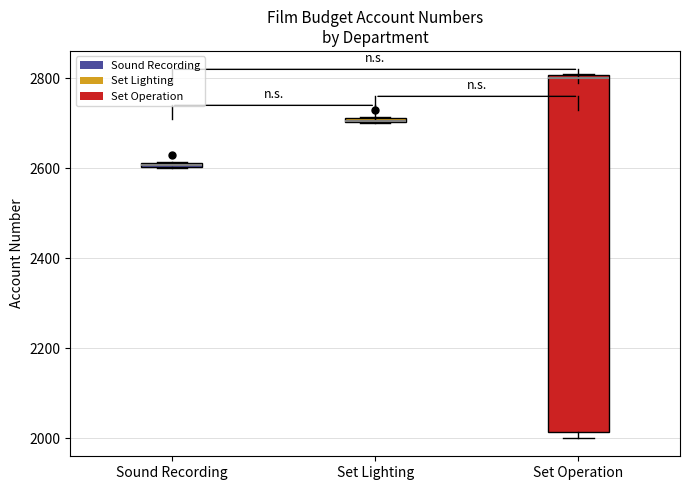

Where is the upper edge of the box for Set Lighting on the y-axis? The values are not printed on the chart, so give them approximately, as read against the axis.

2720